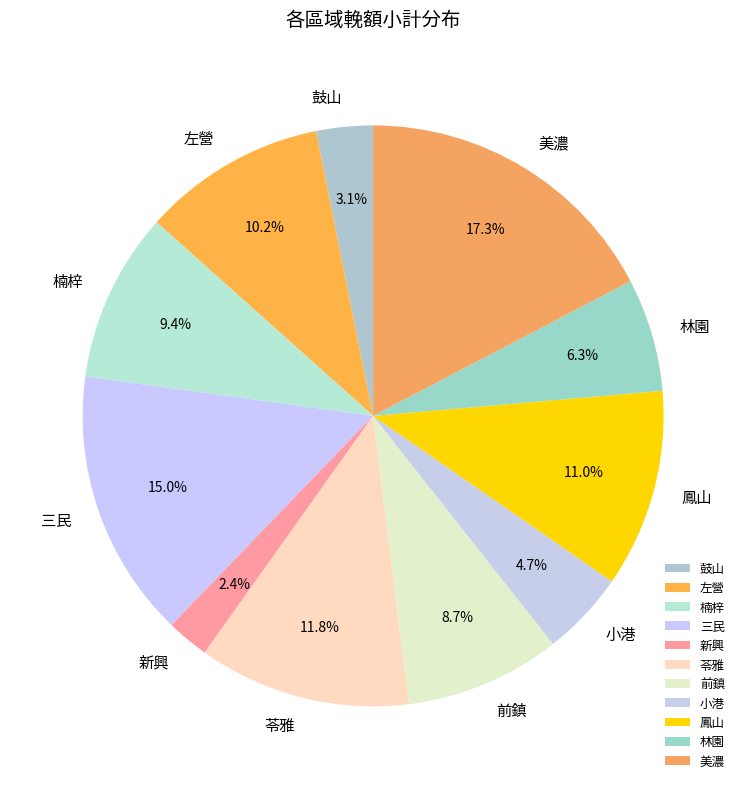

Is it true that 鼓山 is 3% of the pie?

True